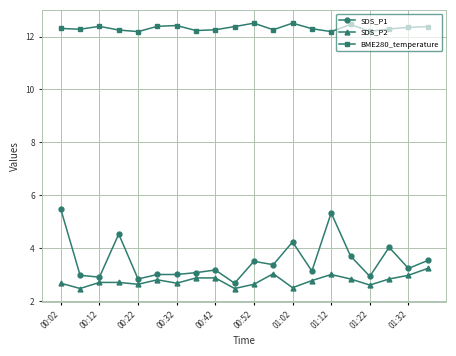

What is the greatest value displayed?

12.5